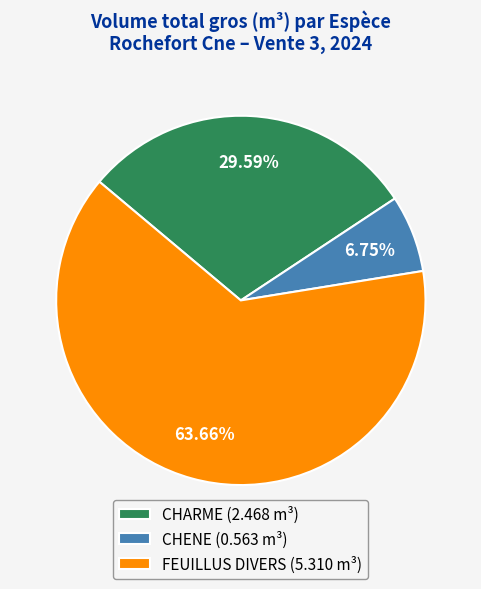

To the nearest percent, what is the difference between the largest and smallest slice percentages?

57%